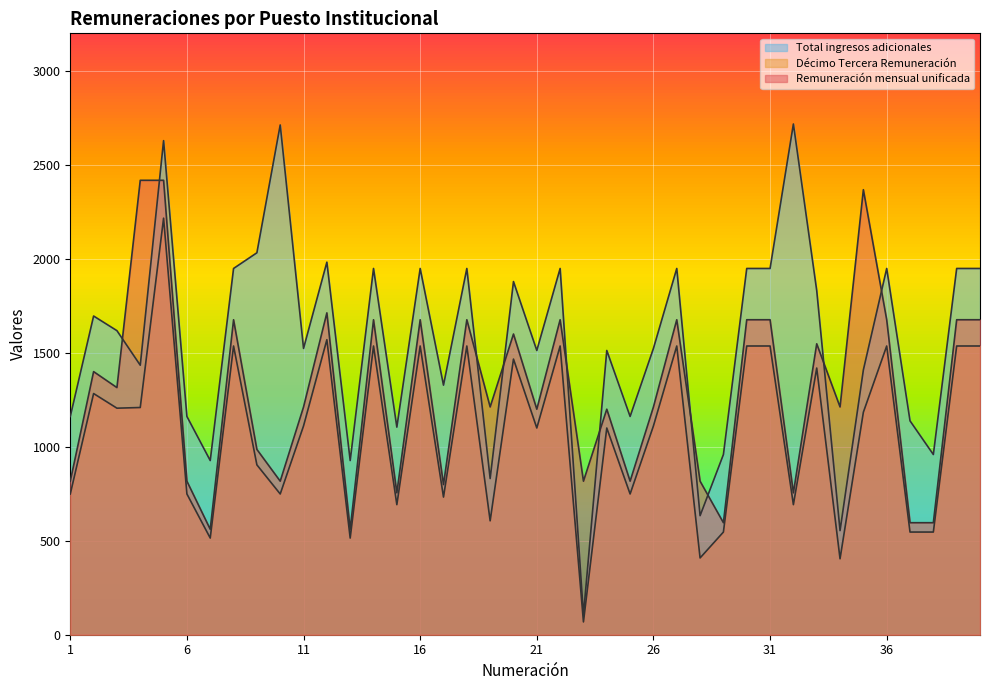

The value of Décimo Tercera Remuneración at 11 is 1995.6. True or false?

False